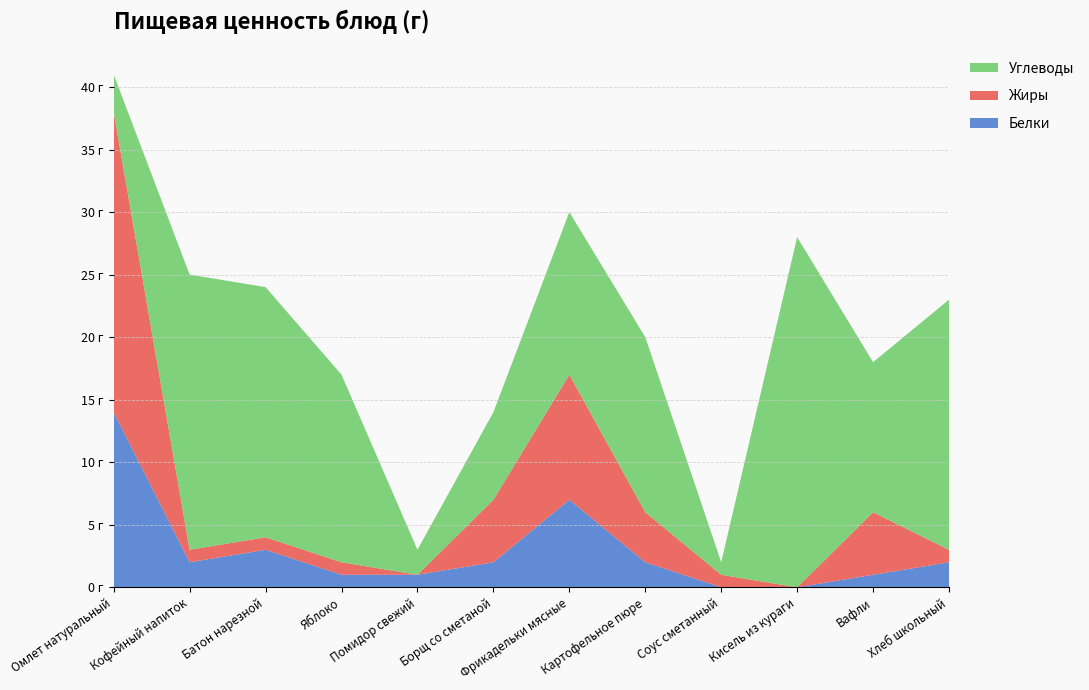

Reading right to left, list all the values displayed in this chart.

Белки: 2	1	0	0	2	7	2	1	1	3	2	14
Жиры: 1	5	0	1	4	10	5	0	1	1	1	24
Углеводы: 20	12	28	1	14	13	7	2	15	20	22	3